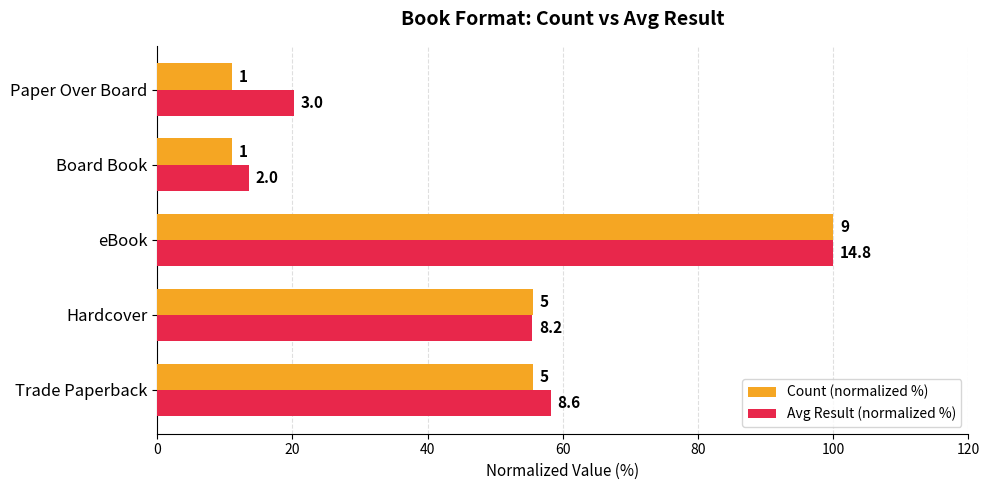

What are all the series names shown in the legend?

Count (normalized %), Avg Result (normalized %)